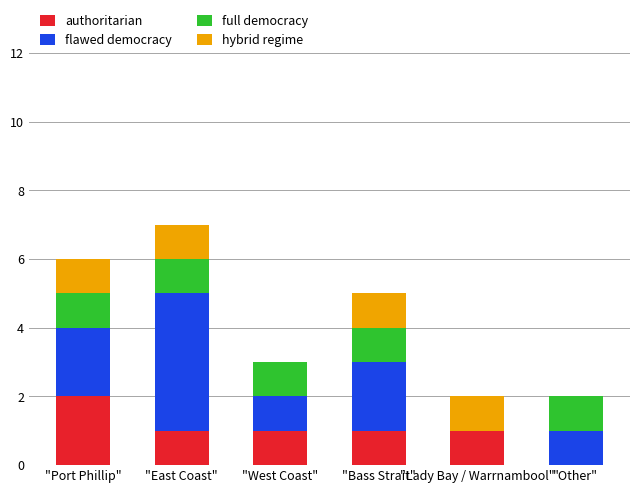

At which category is the sum across all series the highest?

"East Coast"